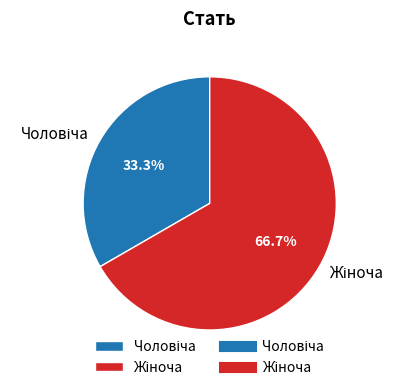

Does any single category account for the majority?

Yes